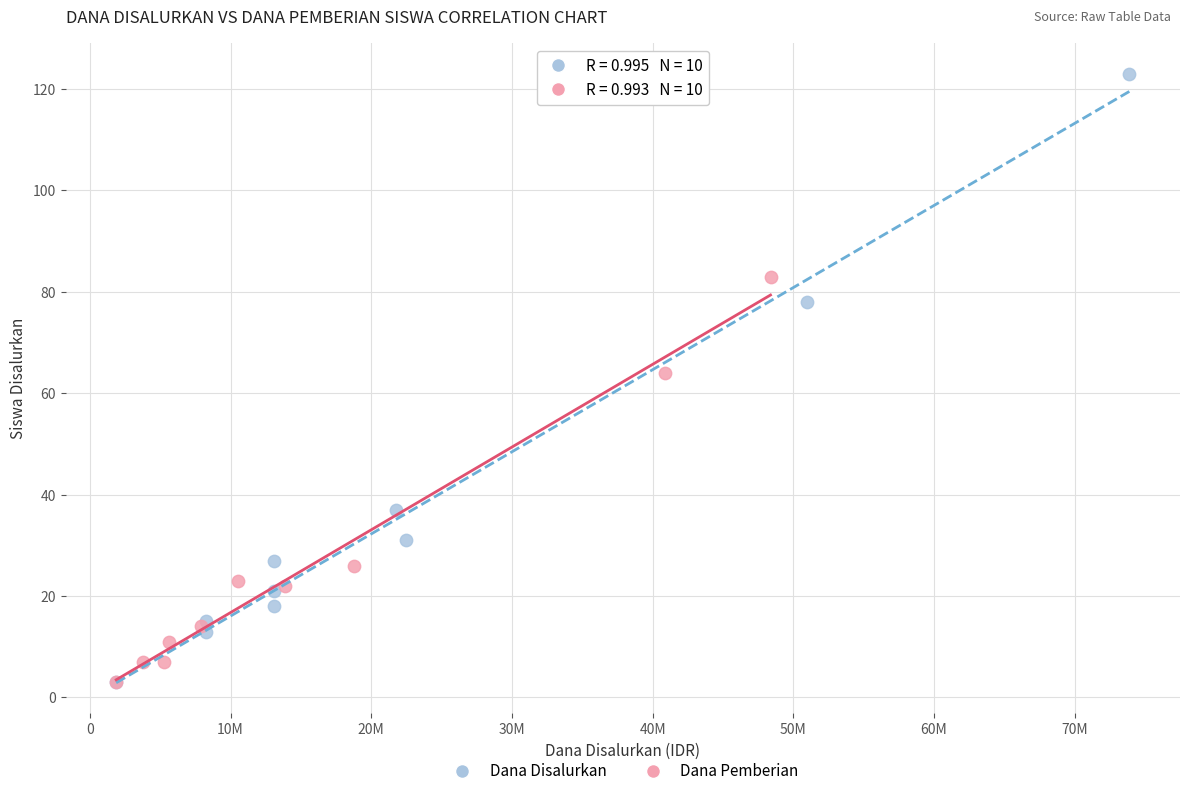

Which series has the widest spread of Y values?

Dana Disalurkan